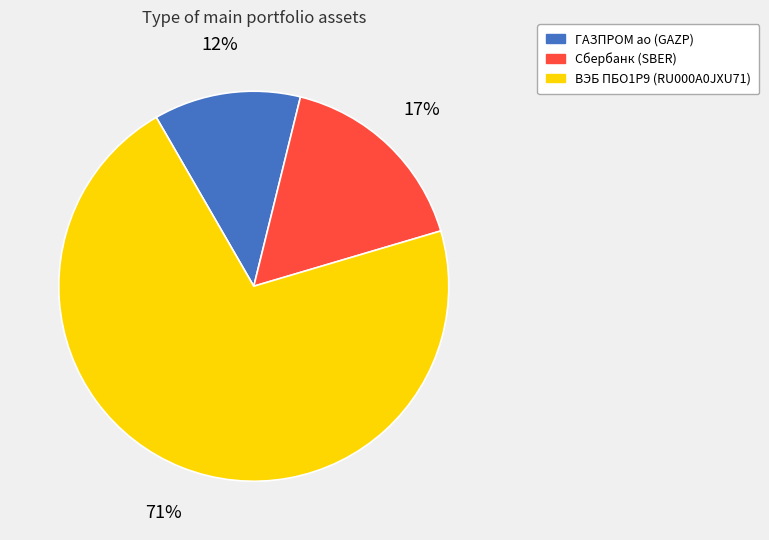

Count the number of slices in the pie.

3